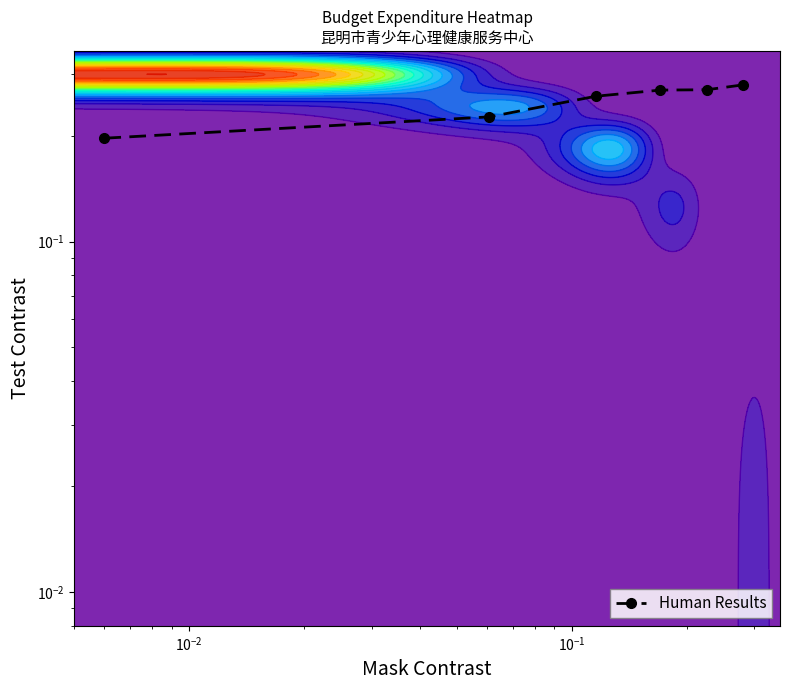

What is the maximum value shown in the chart?

0.3